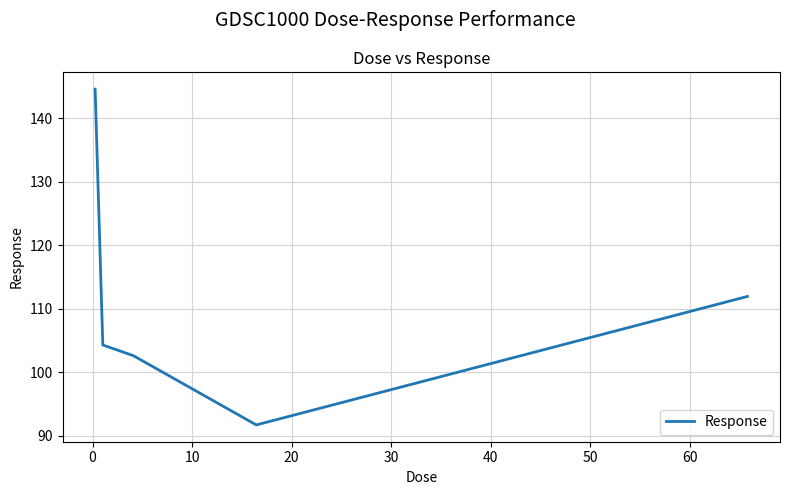

True or false: there are more than 1 points higher than both neighbors.

False